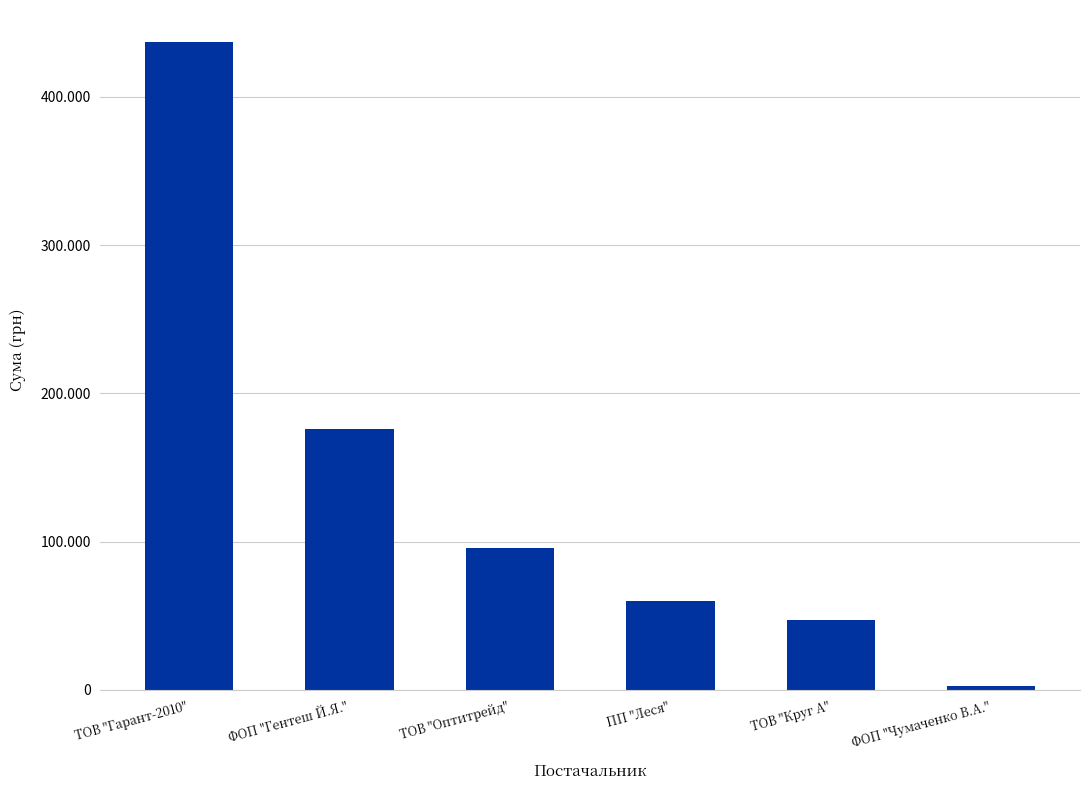

Which has a higher value, ТОВ "Гарант-2010" or ПП "Леся"?

ТОВ "Гарант-2010"